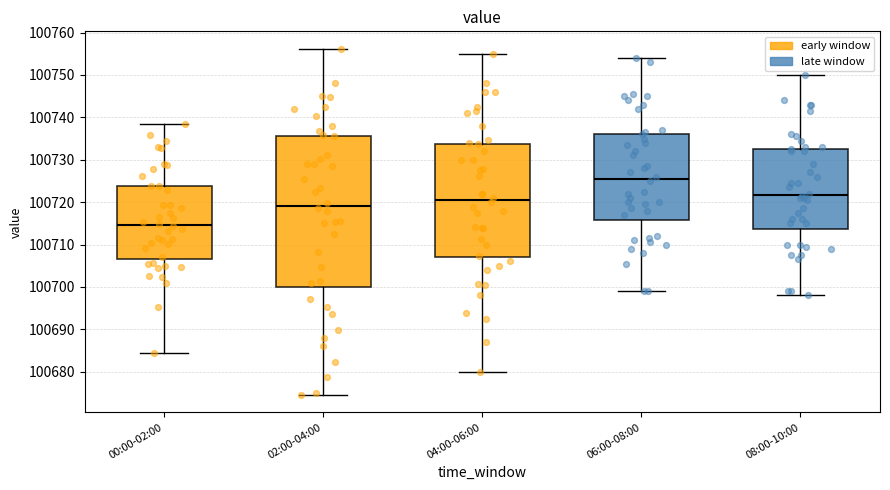

Which box is the tallest, from its lower edge to its upper edge?

02:00-04:00